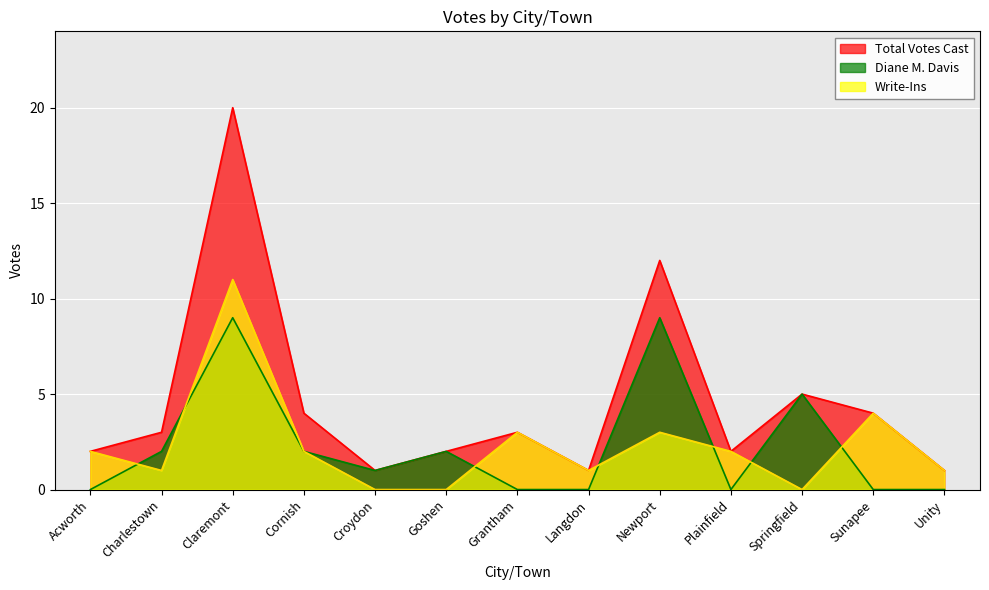

At which category does the chart reach its peak across all series?

Claremont